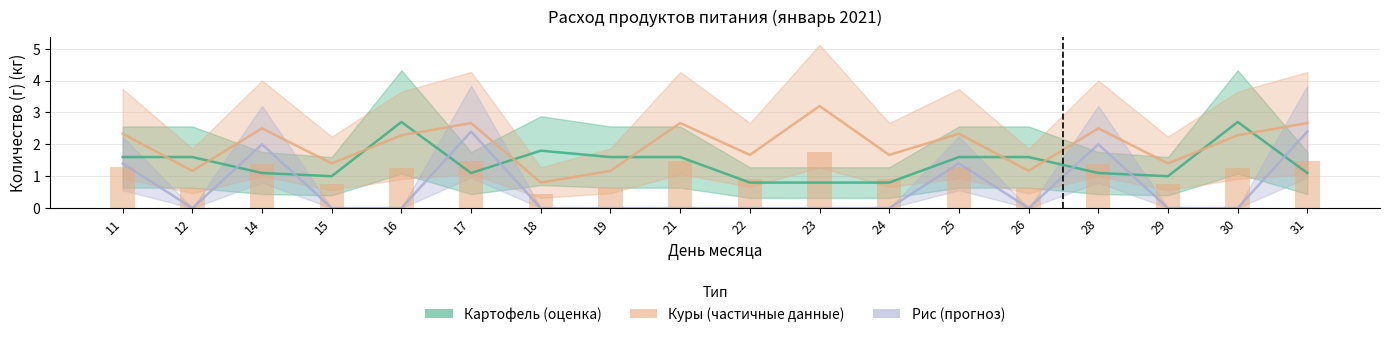

List the labels in order of куры value, largest first.

23, 17, 21, 31, 14, 28, 11, 25, 16, 30, 22, 24, 15, 29, 12, 19, 26, 18